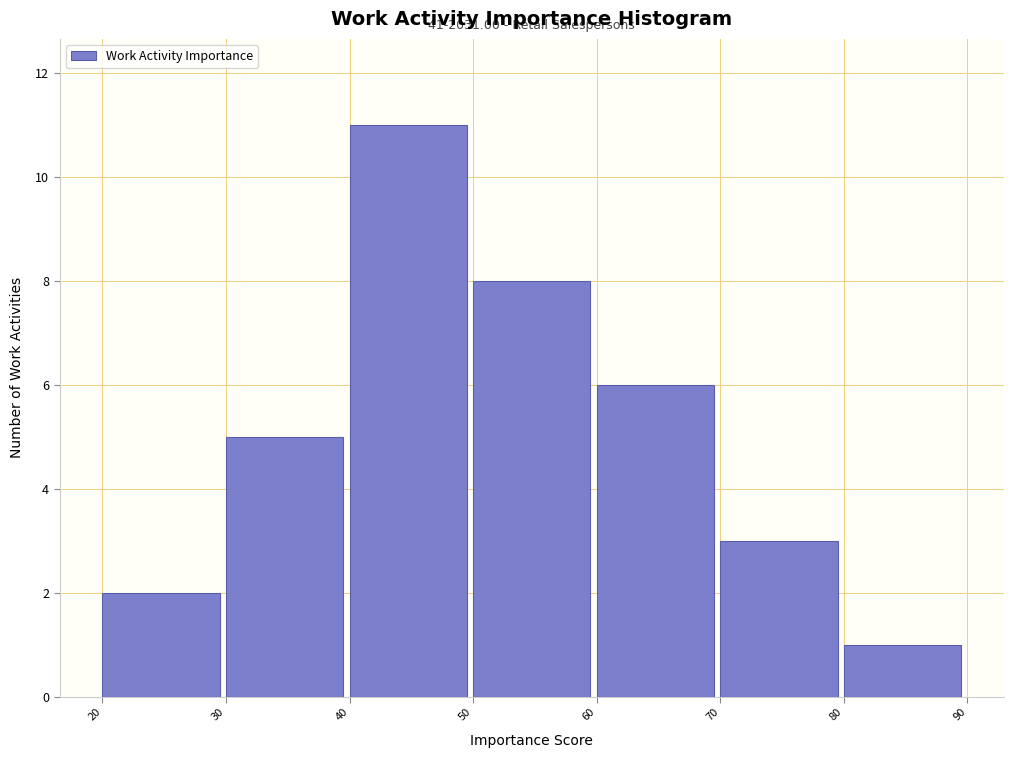

Over which range of the x-axis is the bar tallest?

40 to 50